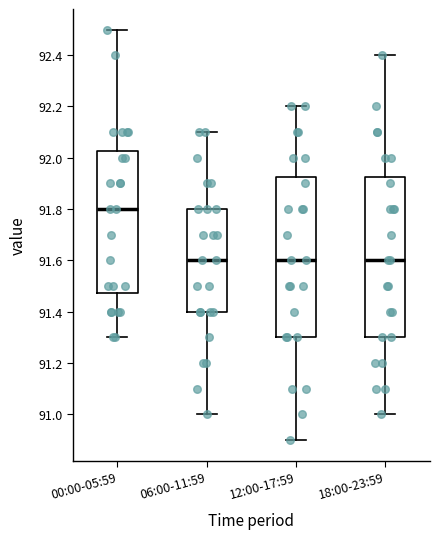

Reading left to right, read every box against the y-axis: the position of its median line, the range the box covers, and the ends of its whiskers. The values are not printed on the chart, so give them approximately, as read against the axis.

00:00-05:59: median 91.80, box 91.48 to 92.02, whiskers 91.30 to 92.50
06:00-11:59: median 91.60, box 91.40 to 91.80, whiskers 91.00 to 92.10
12:00-17:59: median 91.60, box 91.30 to 91.92, whiskers 90.90 to 92.20
18:00-23:59: median 91.60, box 91.30 to 91.92, whiskers 91.00 to 92.40